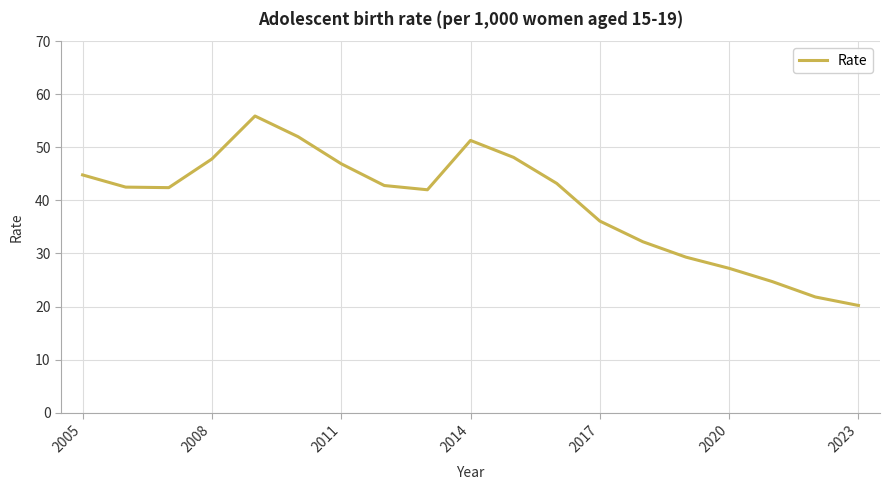

What is the minimum value shown in the chart?

20.2